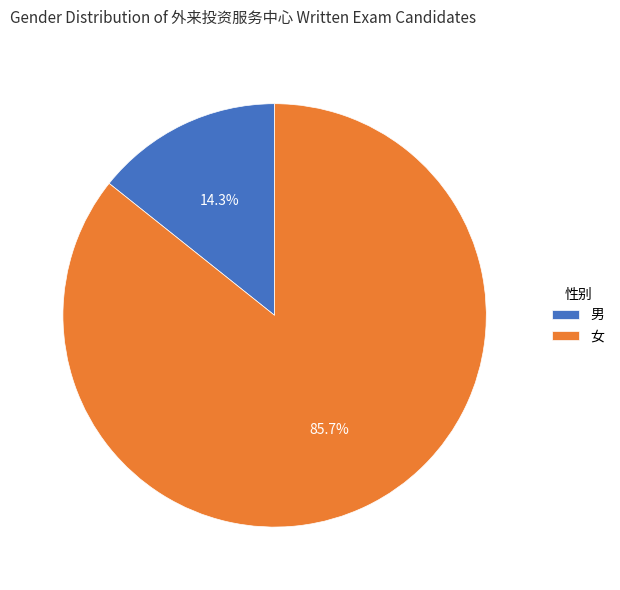

How many segments does this pie chart have?

2